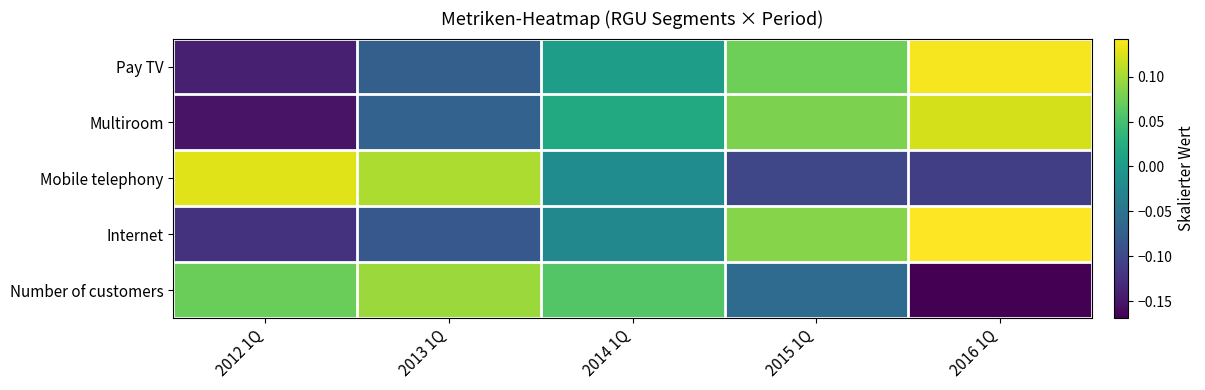

What is the maximum value shown in the chart?

0.1